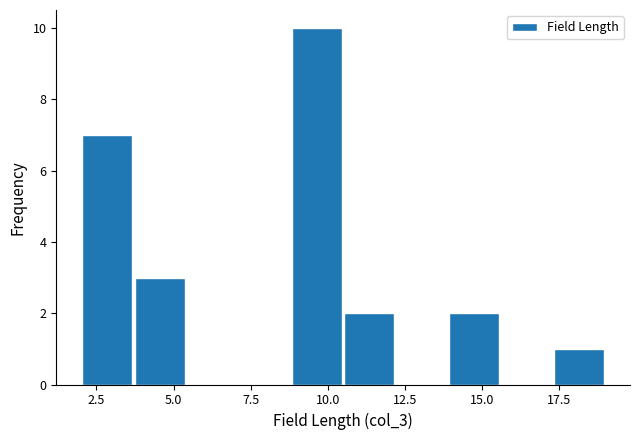

Around what value on the x-axis is the tallest bar? Give the approximate position of its centre, as read against the axis.

9.5